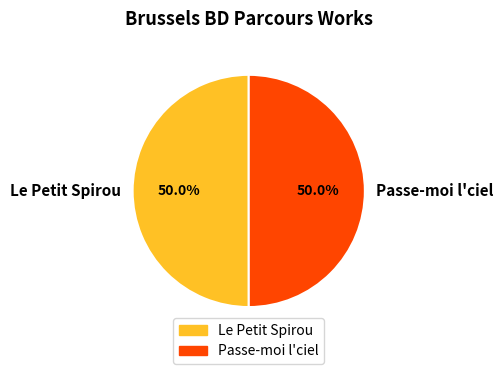

Approximately how many times larger is the value at Le Petit Spirou compared to Passe-moi l'ciel?

1.0